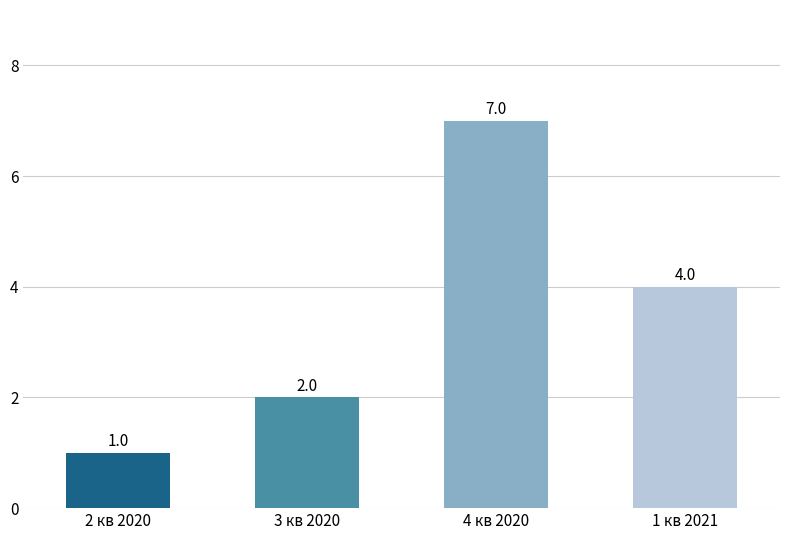

Does the chart contain any negative values?

No